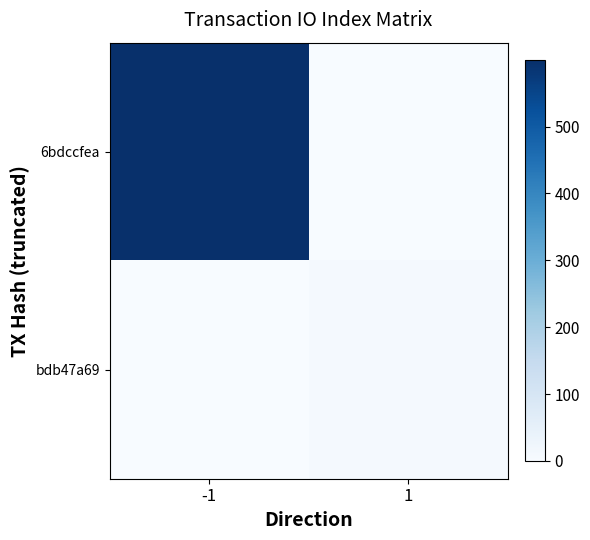

Which series changed the most between -1 and 1?

6bdccfea